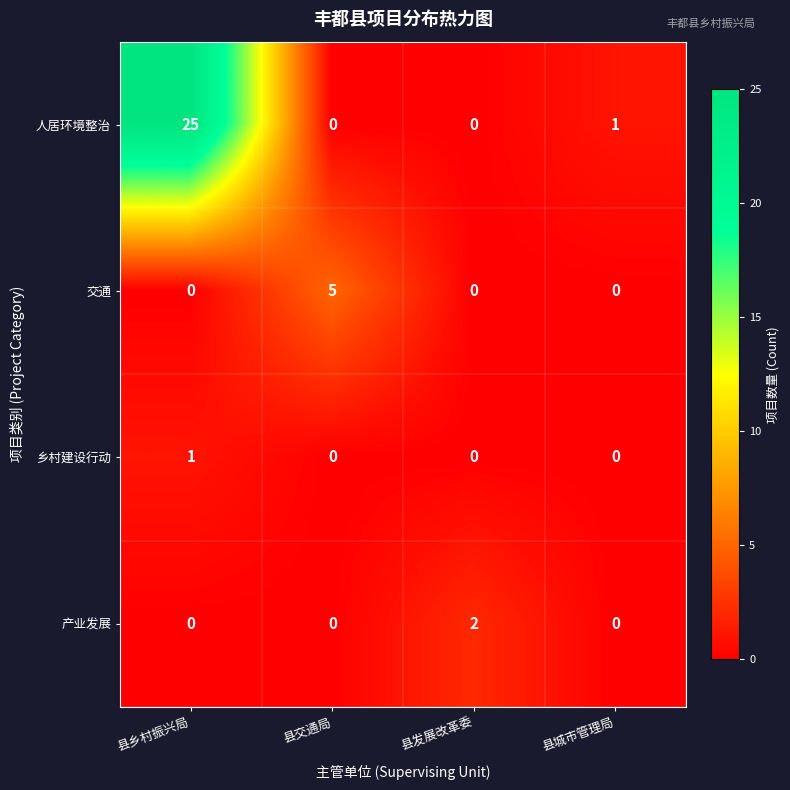

At which category is the sum across all series the highest?

县乡村振兴局